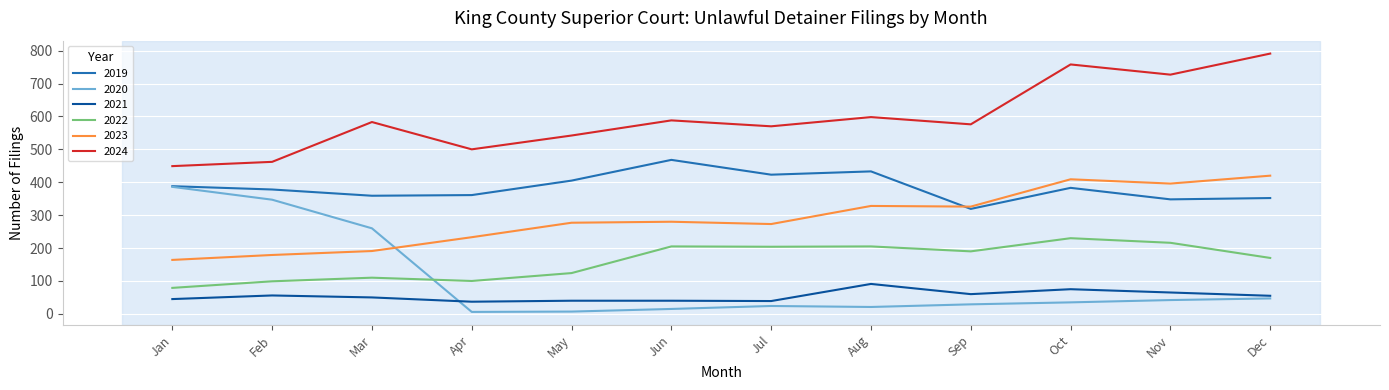

What is the greatest value displayed?

791